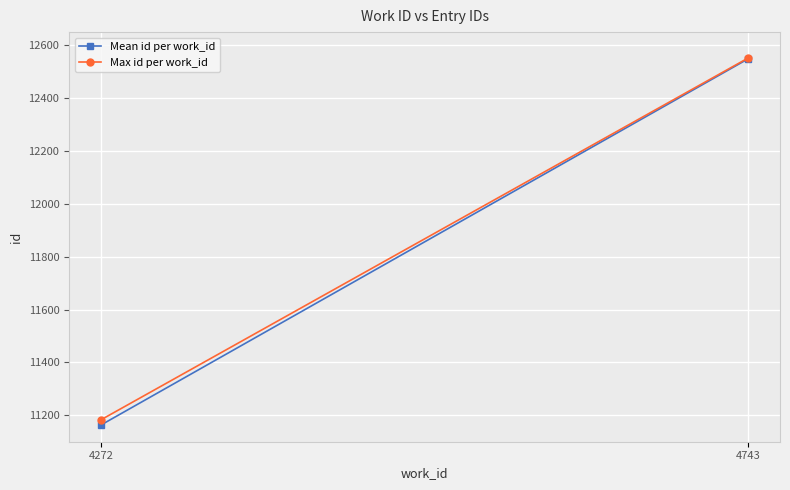

Which series has the widest spread of values?

Mean id per work_id